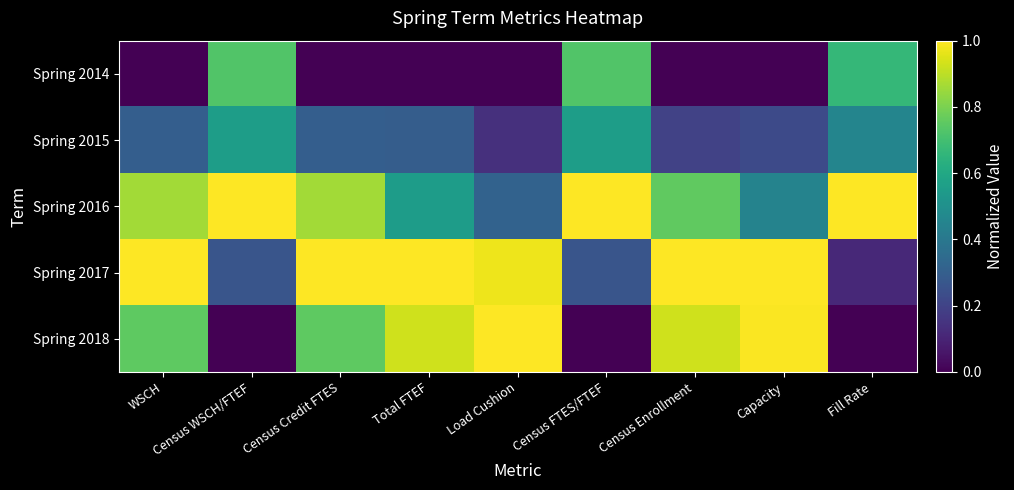

Between Total FTEF and Census FTES/FTEF, which series saw the biggest shift?

Spring 2018